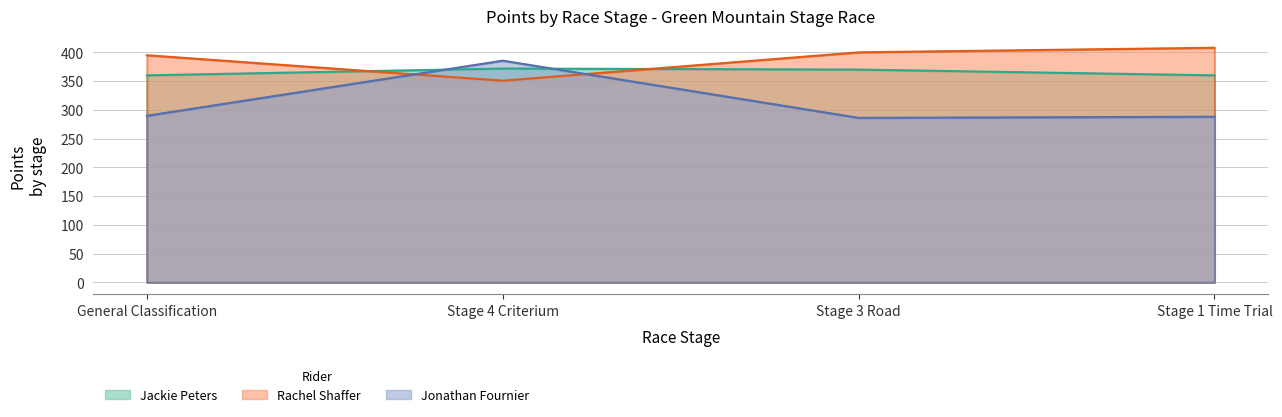

Read the Jonathan Fournier value at Stage 1 Time Trial.

288.0